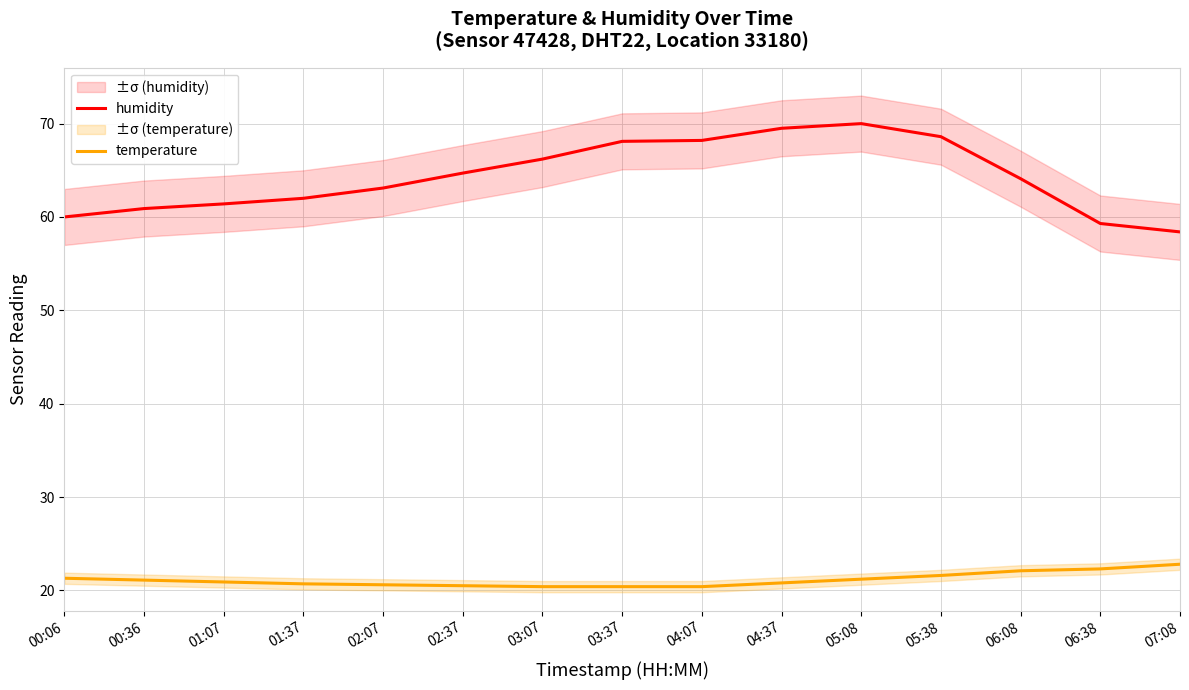

At which label does humidity reach its minimum?

07:08